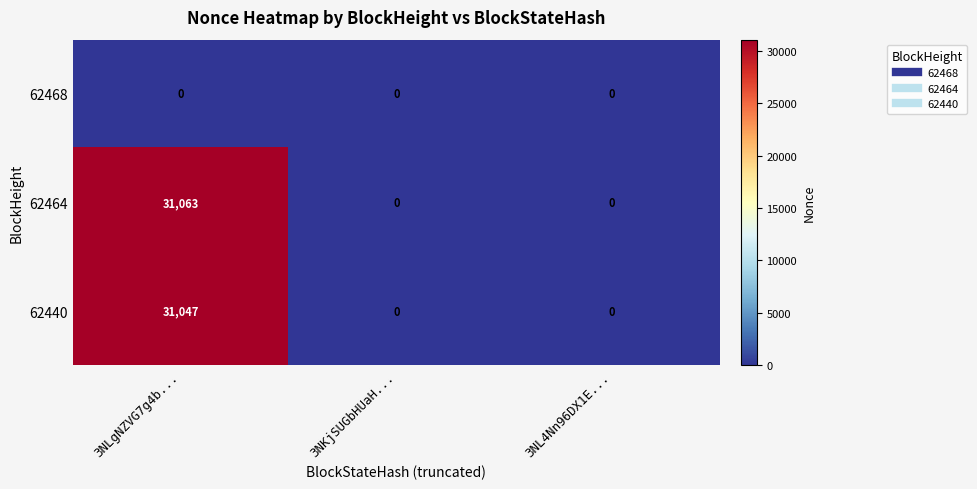

Is it true that 62468 equals 0 at 3NKjSUGbHUaH...?

True